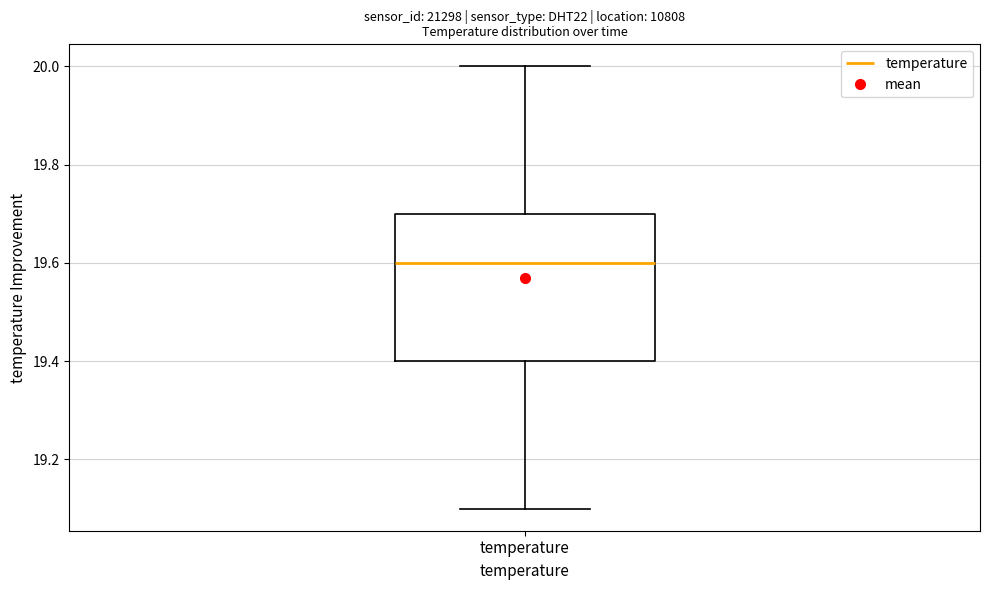

Read this box plot against the y-axis: the position of the median line, the range covered by the box, and the ends of both whiskers. The values are not printed on the chart, so give them approximately, as read against the axis.

median 19.6, box 19.4 to 19.7, whiskers 19.1 to 20.0